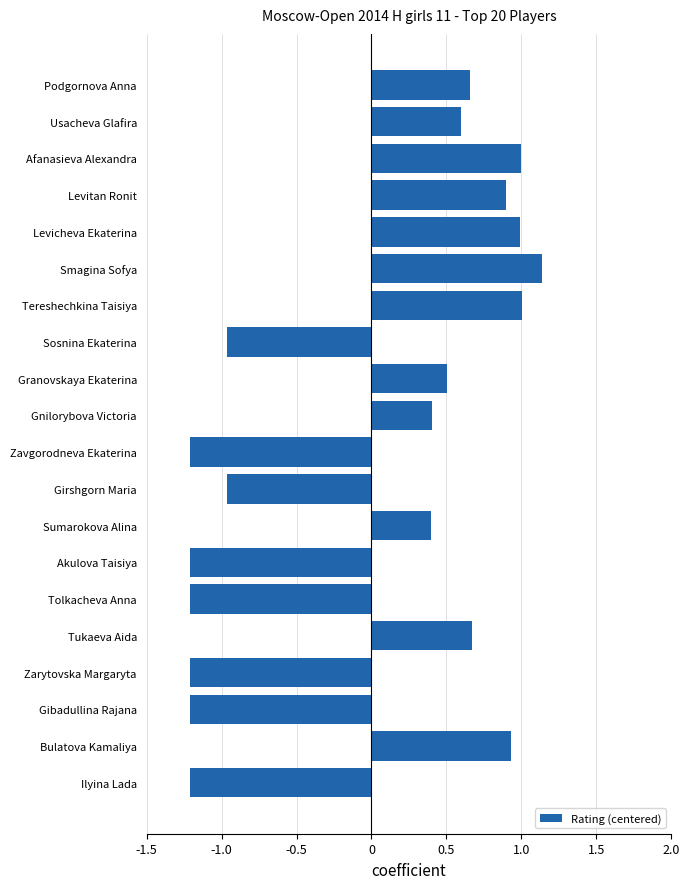

Are the bars horizontal?

Yes